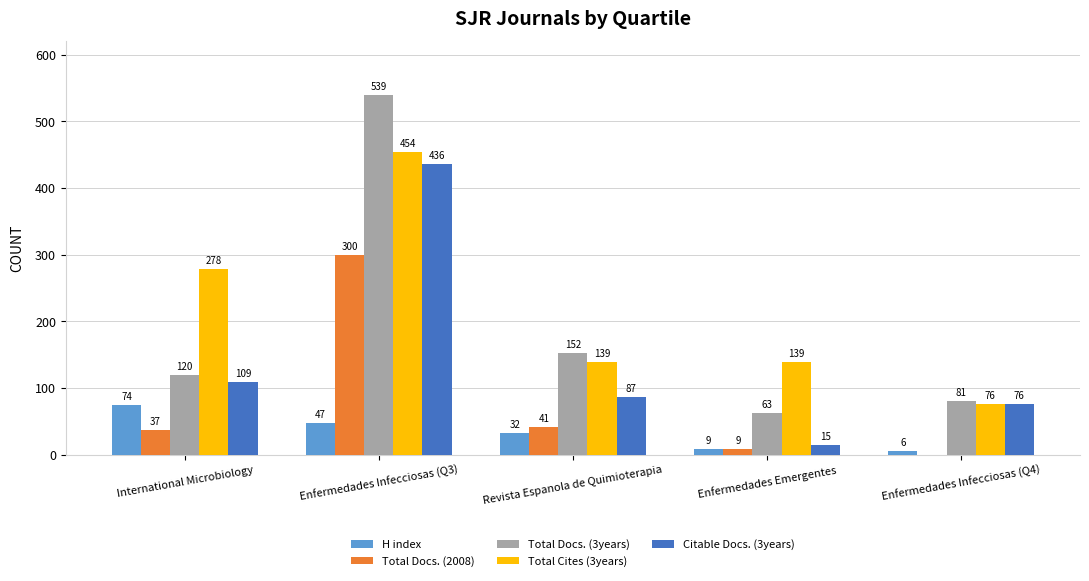

Which series has the largest total across all categories?

Total Cites (3years)